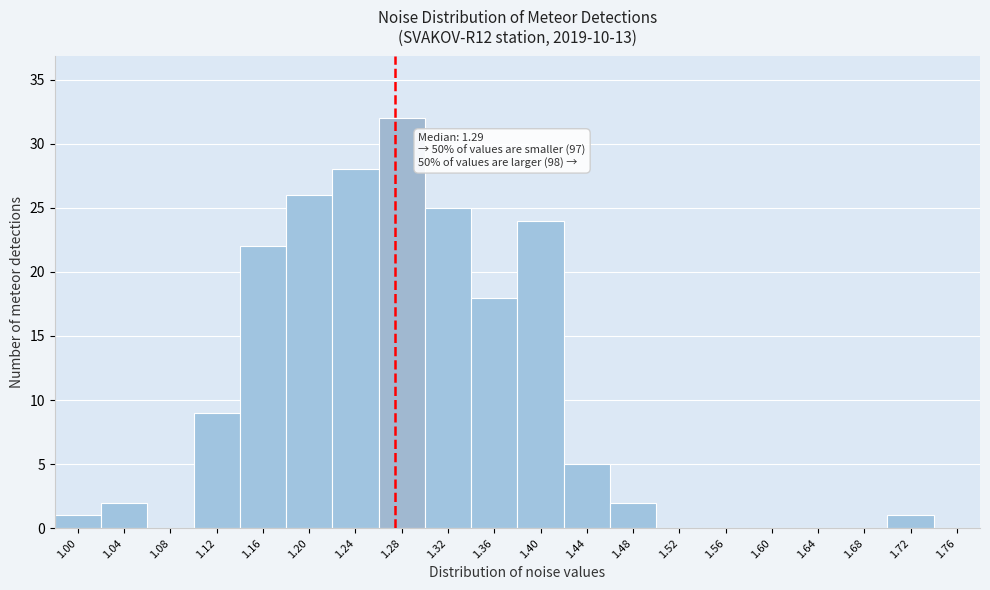

Reading left to right, extract all data points from this chart.

1.00=1	1.04=2	1.08=0	1.12=9	1.16=22	1.20=26	1.24=28	1.28=32	1.32=25	1.36=18	1.40=24	1.44=5	1.48=2	1.52=0	1.56=0	1.60=0	1.64=0	1.68=0	1.72=1	1.76=0